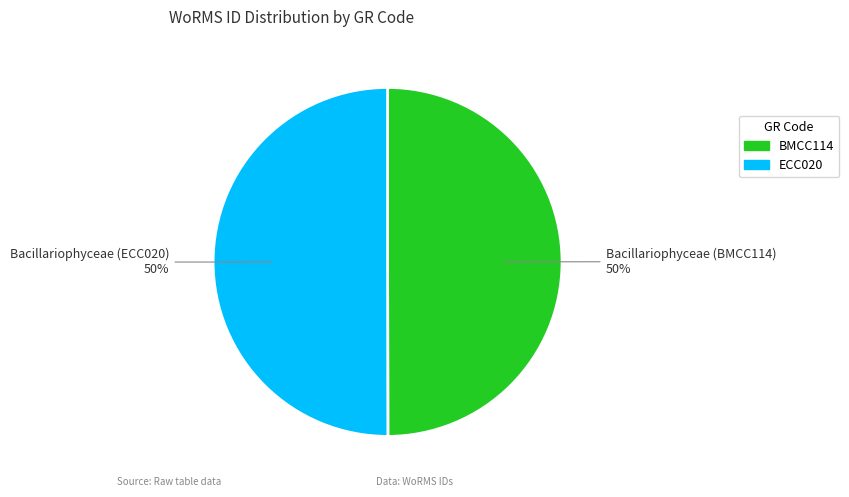

To the nearest percent, what is the average slice percentage?

50%